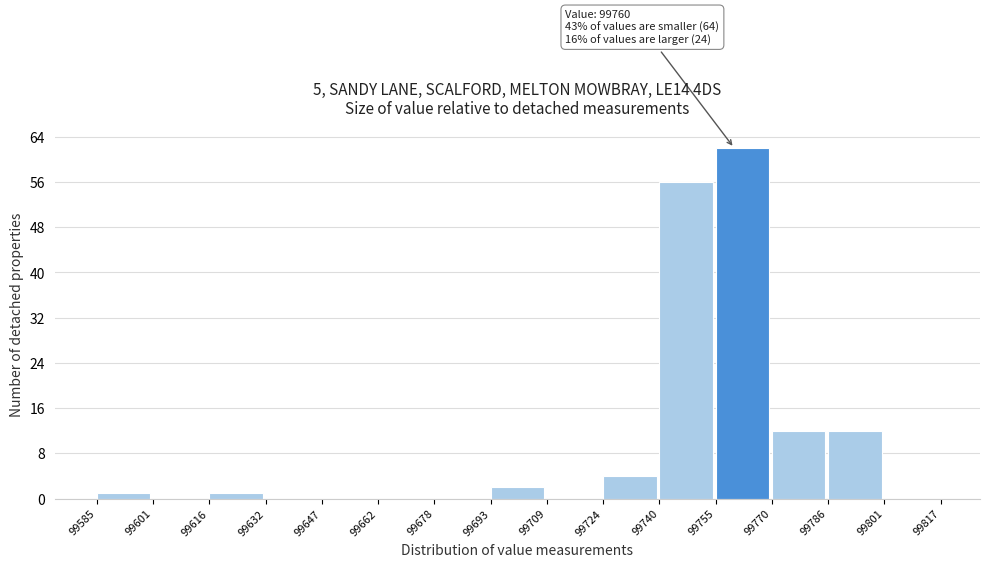

Which range on the x-axis has the tallest bar?

99755 to 99770